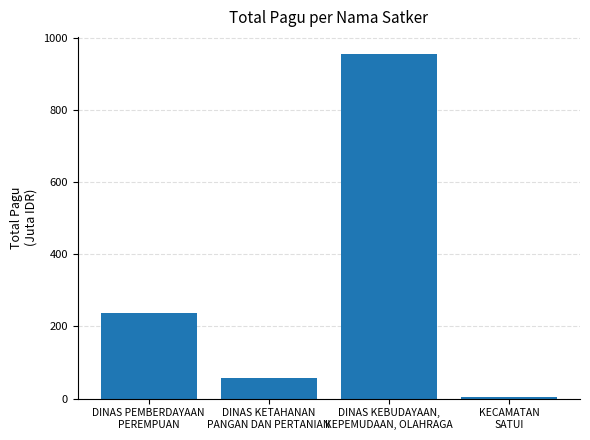

At which label does the data first exceed 237?

DINAS PEMBERDAYAAN
PEREMPUAN